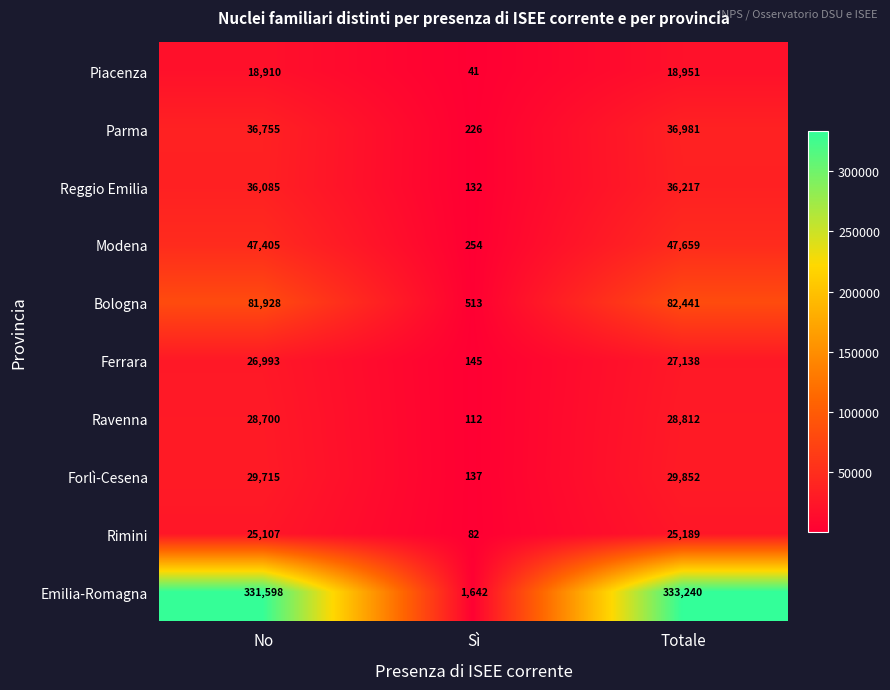

Count the number of categories in the chart.

3